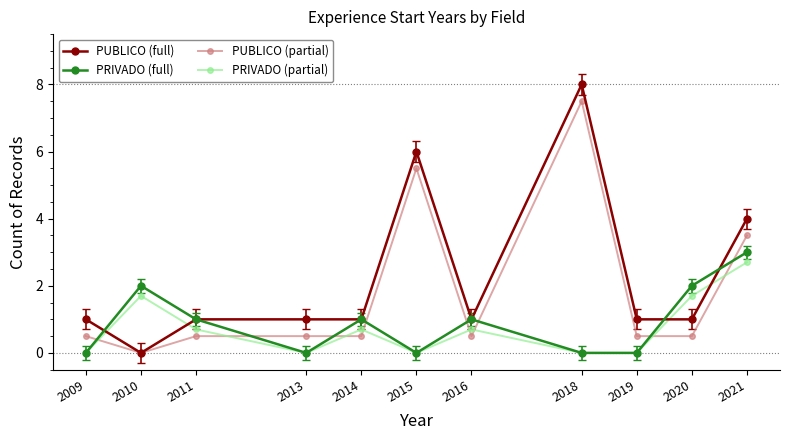

True or false: PRIVADO (partial) and PUBLICO (partial) cross at least once.

True